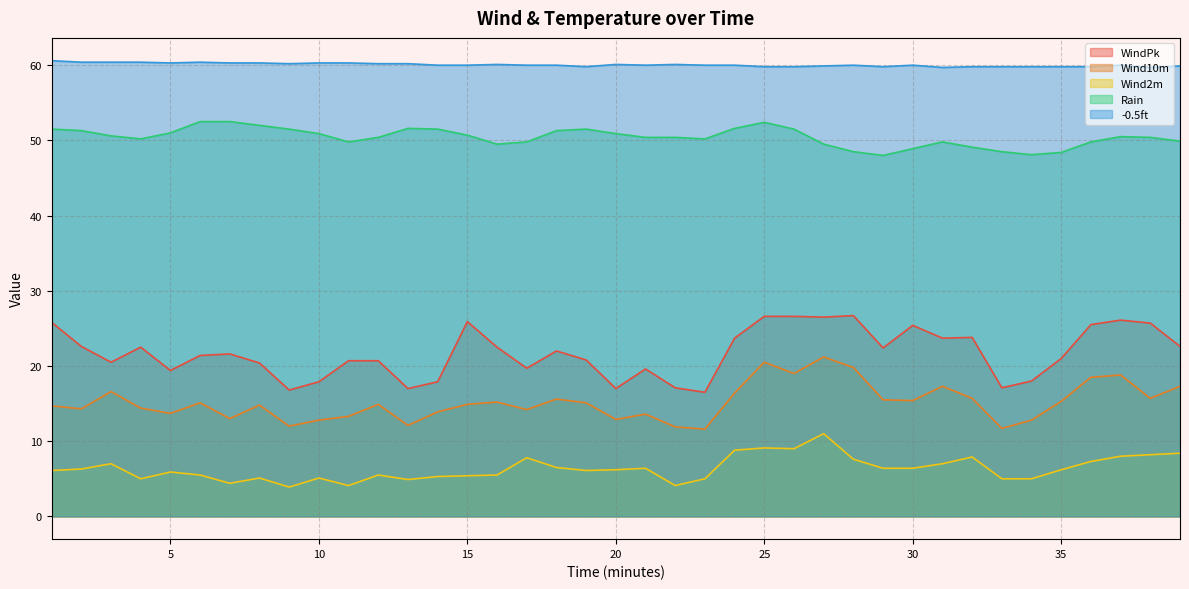

Is it true that Rain equals 50.2 at 4?

True